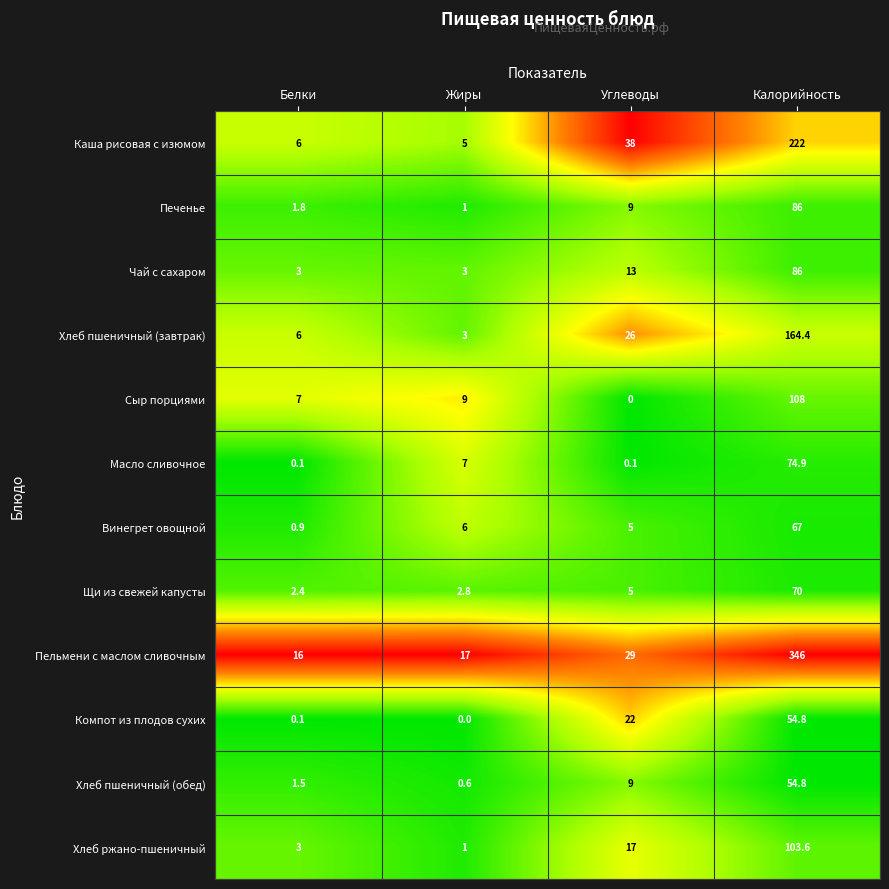

What is the spread (max minus min) of values at Жиры?

17.0